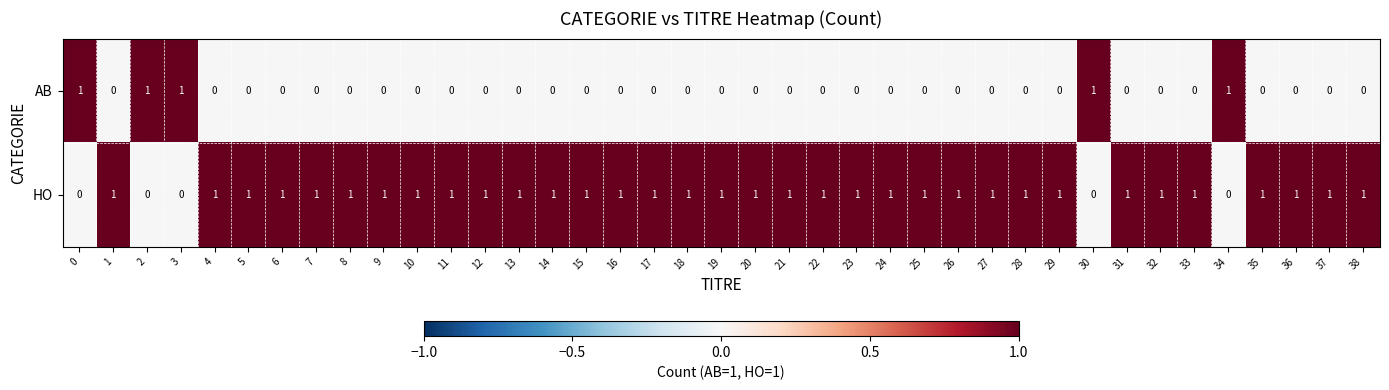

How many AB values are between 0 and 1?

39